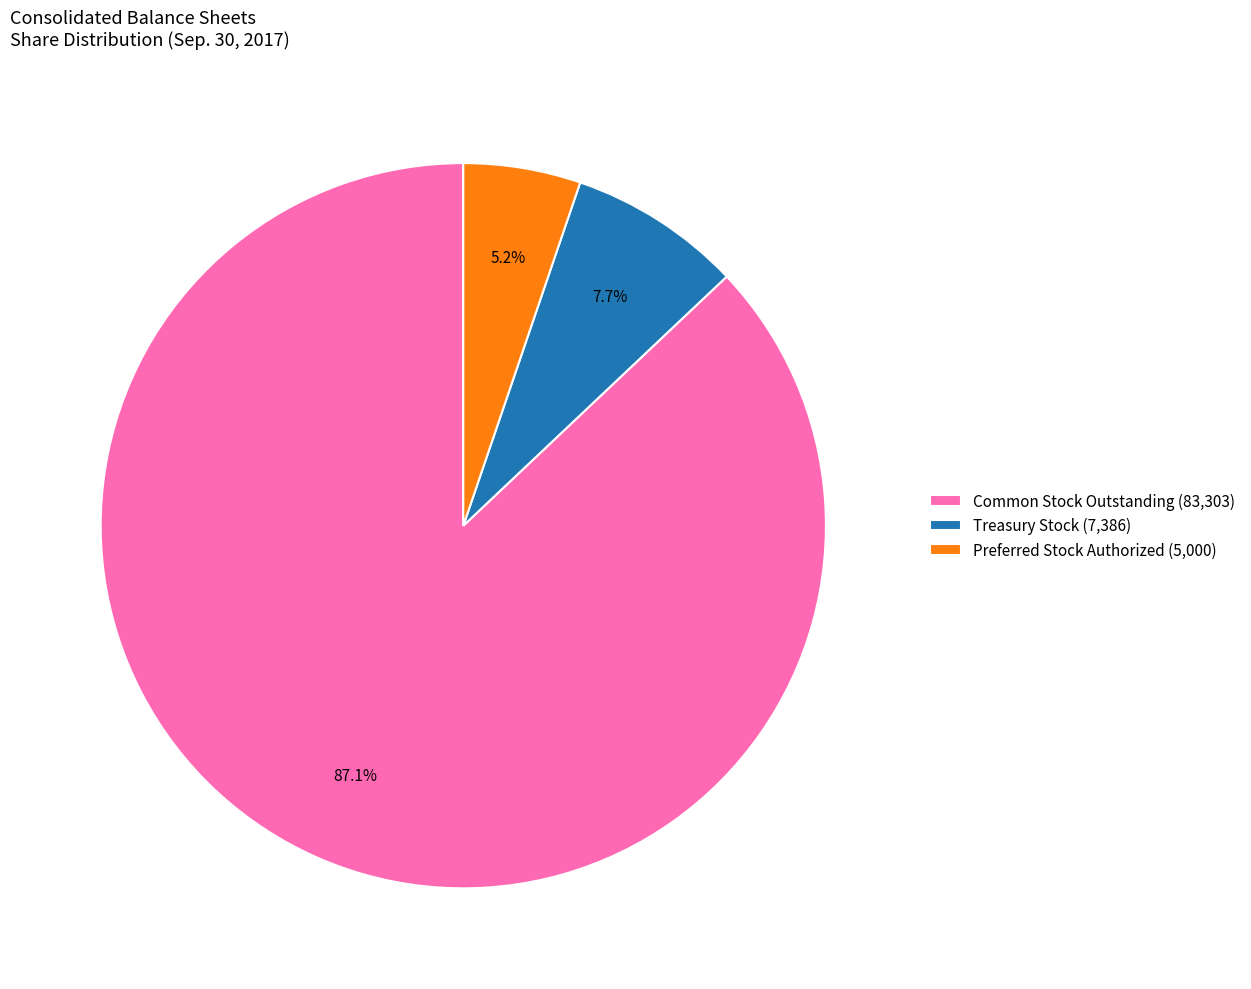

To the nearest percent, what is the average slice percentage?

33%